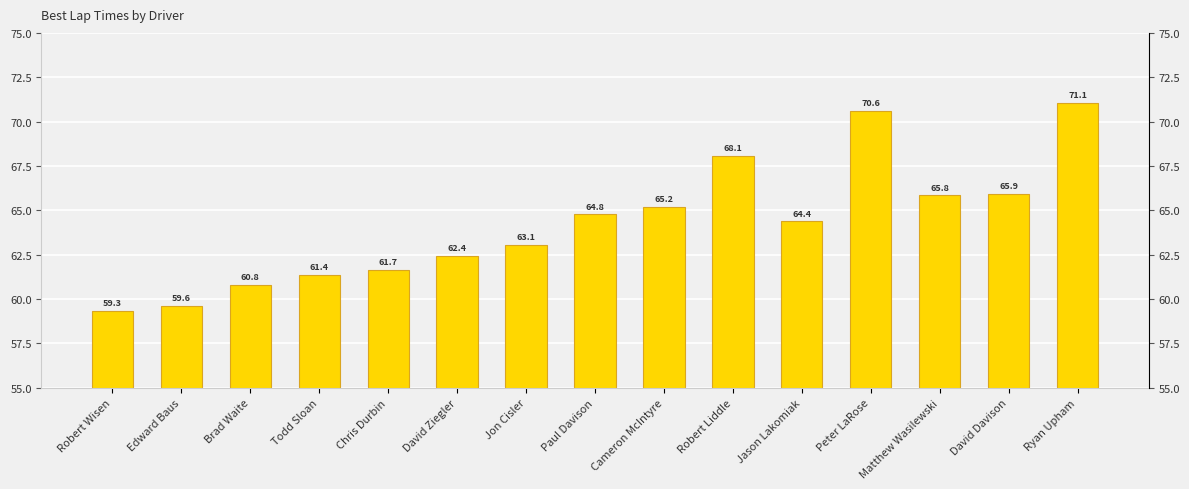

What is the value of the 6th bar from the left?

62.4